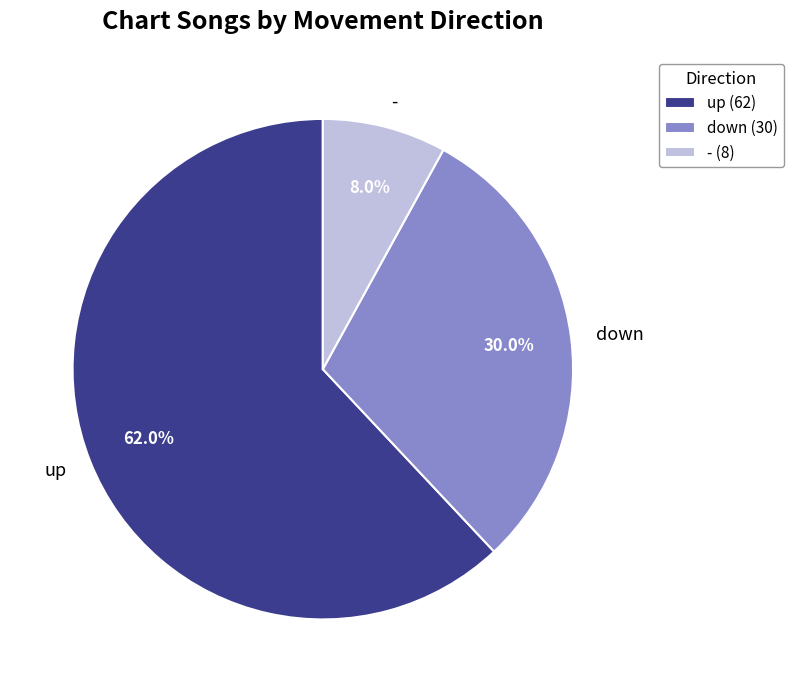

What is the ratio of the value at down to the value at up?

0.5